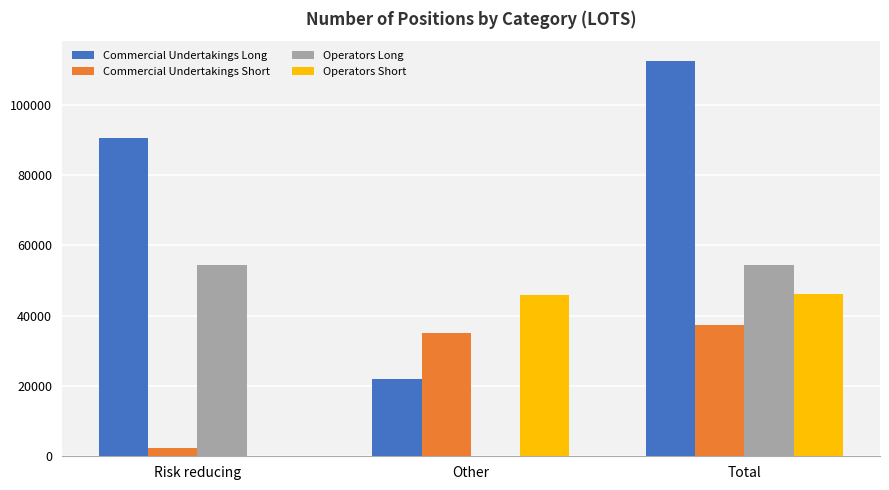

What is the sum of all Commercial Undertakings Short values?

74740